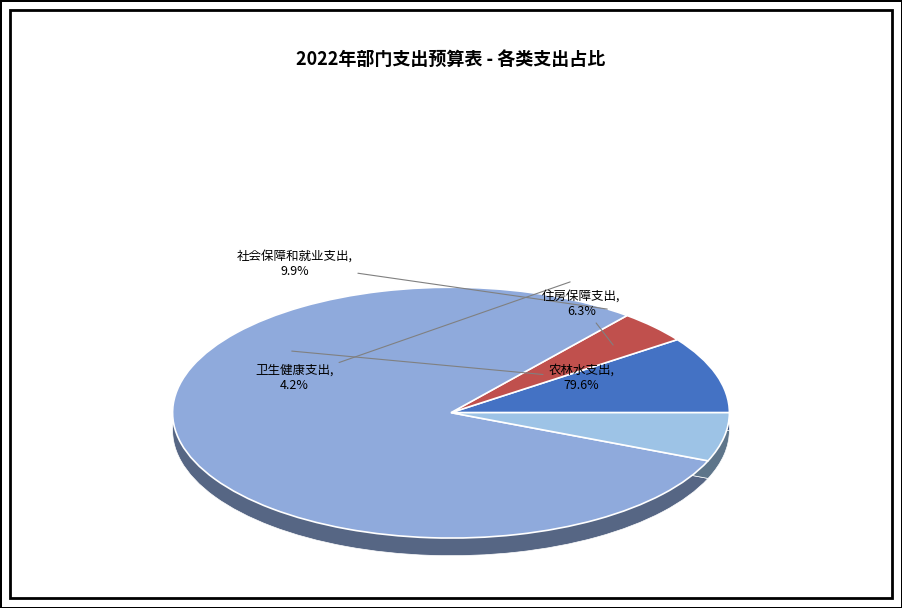

Does any single category account for the majority?

Yes